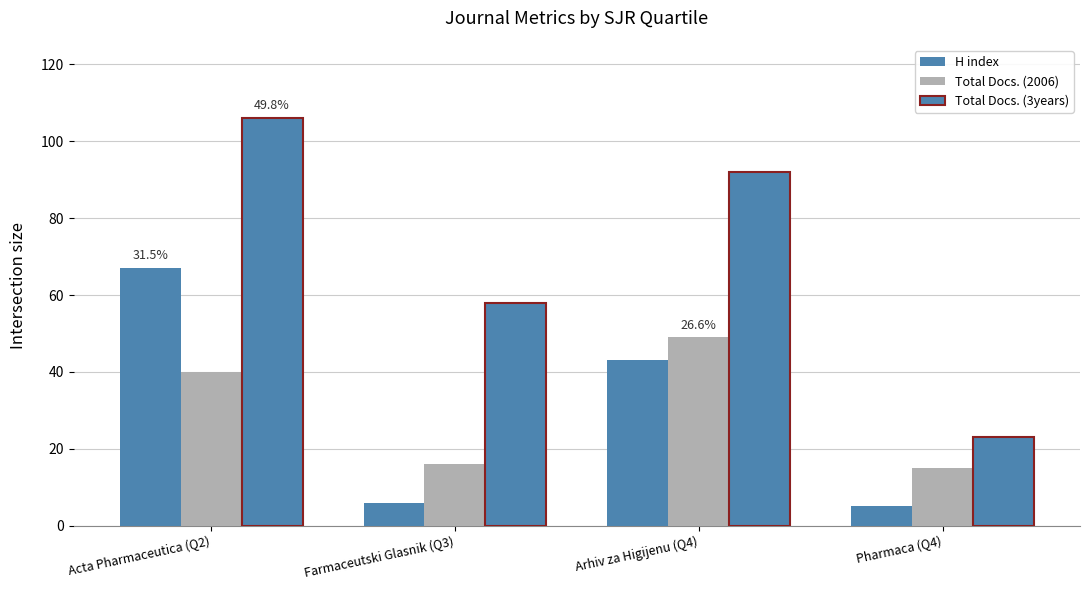

What is the lowest value of the Total Docs. (2006) series?

15